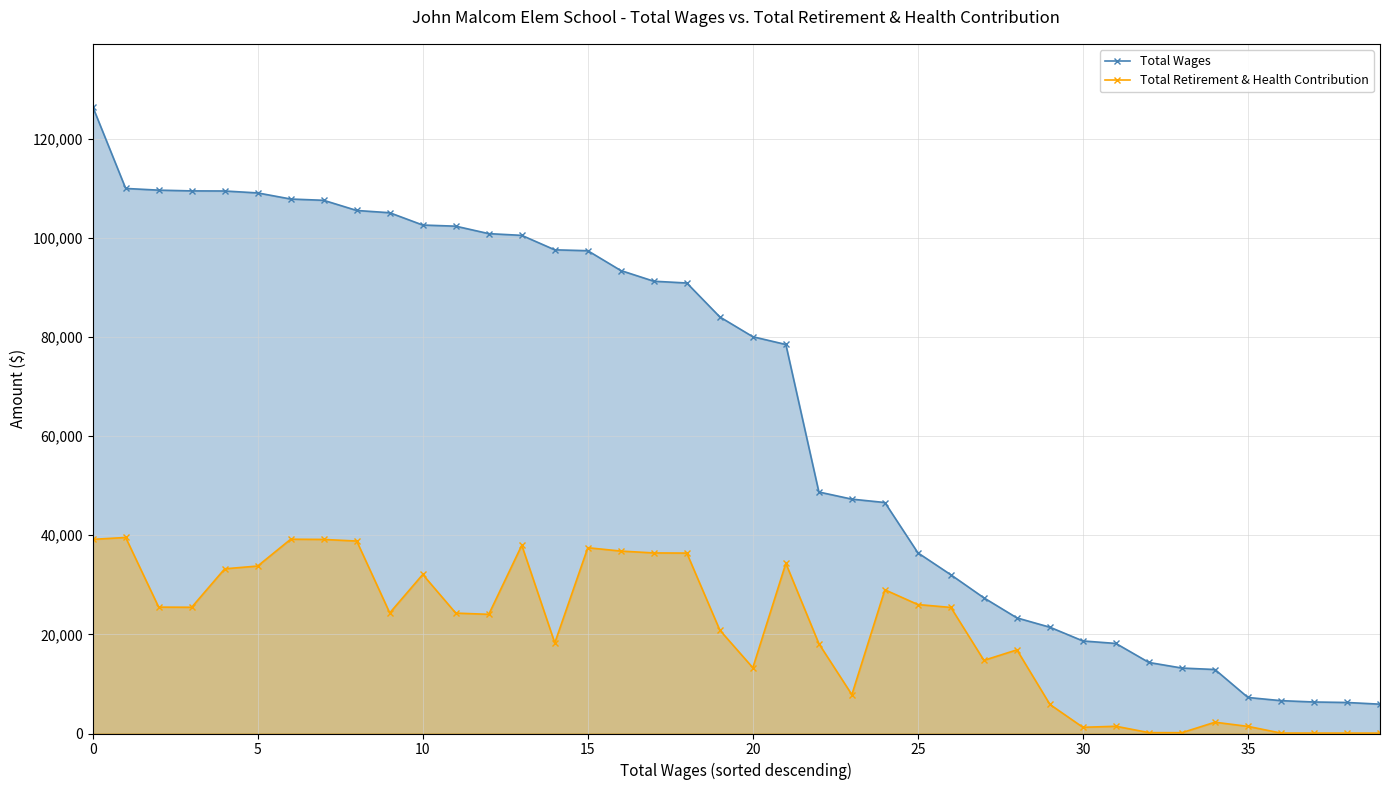

What is the difference between the highest and lowest values at 24?

17605